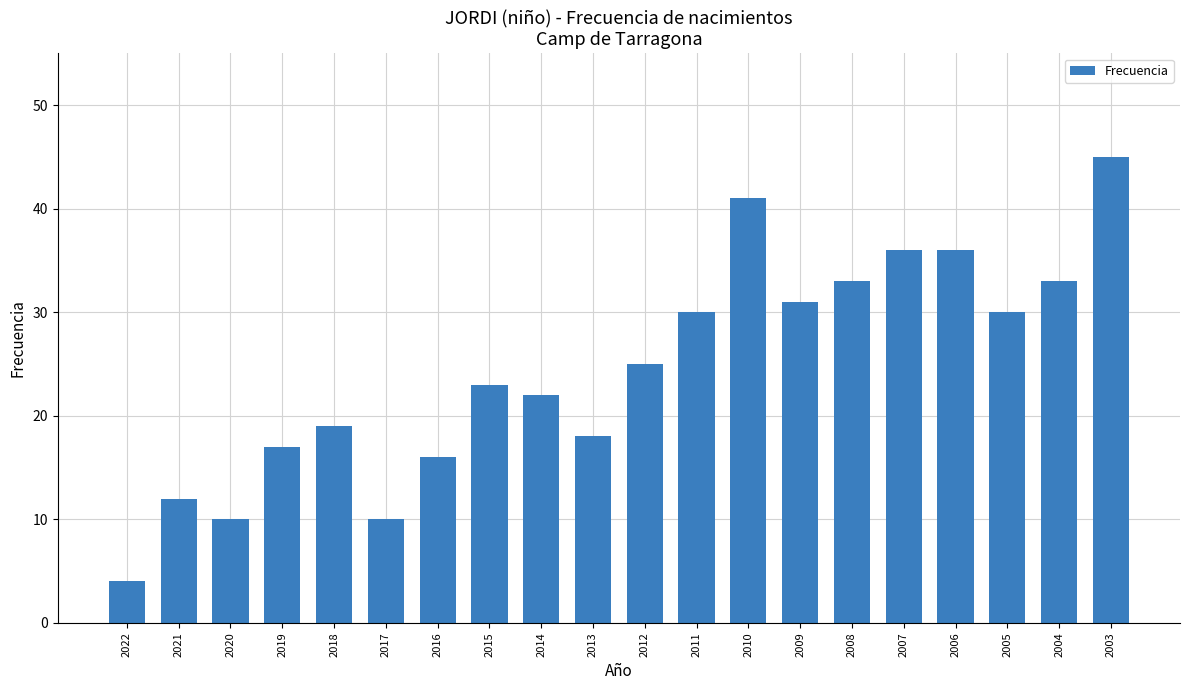

Reading left to right, extract all data points from this chart.

2022=4	2021=12	2020=10	2019=17	2018=19	2017=10	2016=16	2015=23	2014=22	2013=18	2012=25	2011=30	2010=41	2009=31	2008=33	2007=36	2006=36	2005=30	2004=33	2003=45